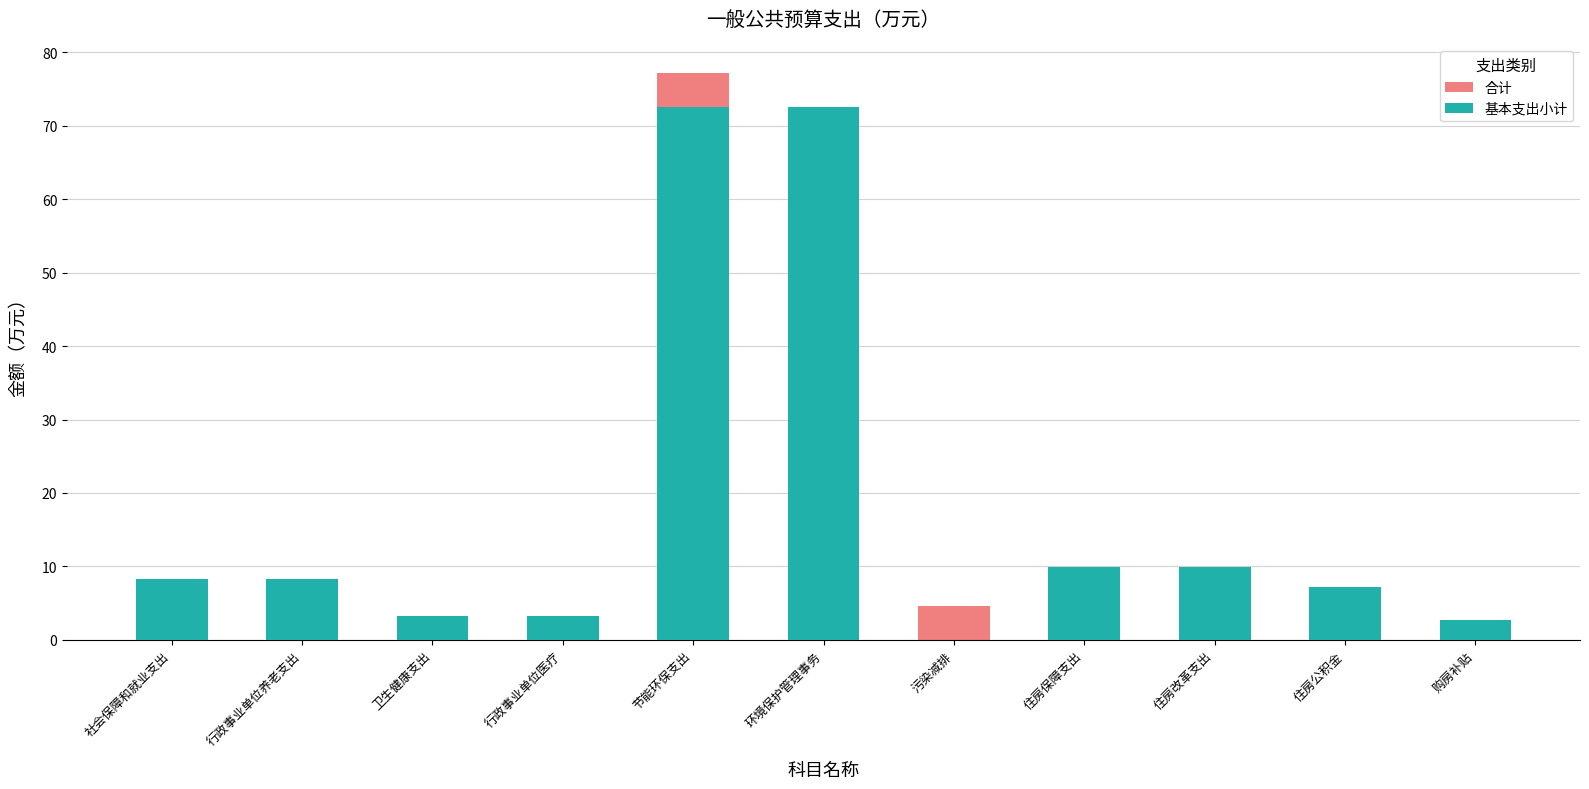

What are all the series names shown in the legend?

合计, 基本支出小计